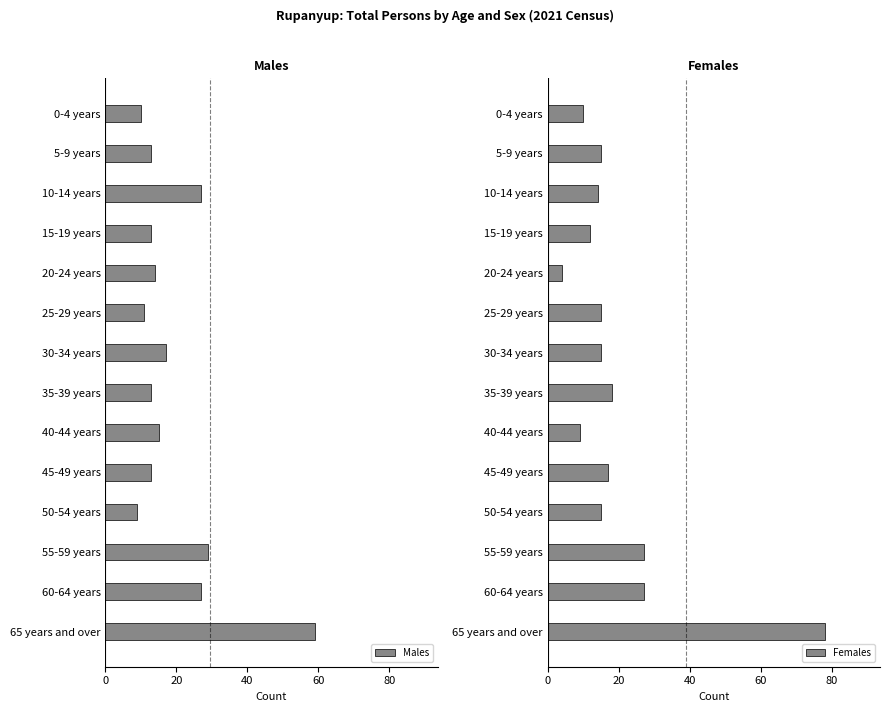

What is the lowest value of the Males series?

9